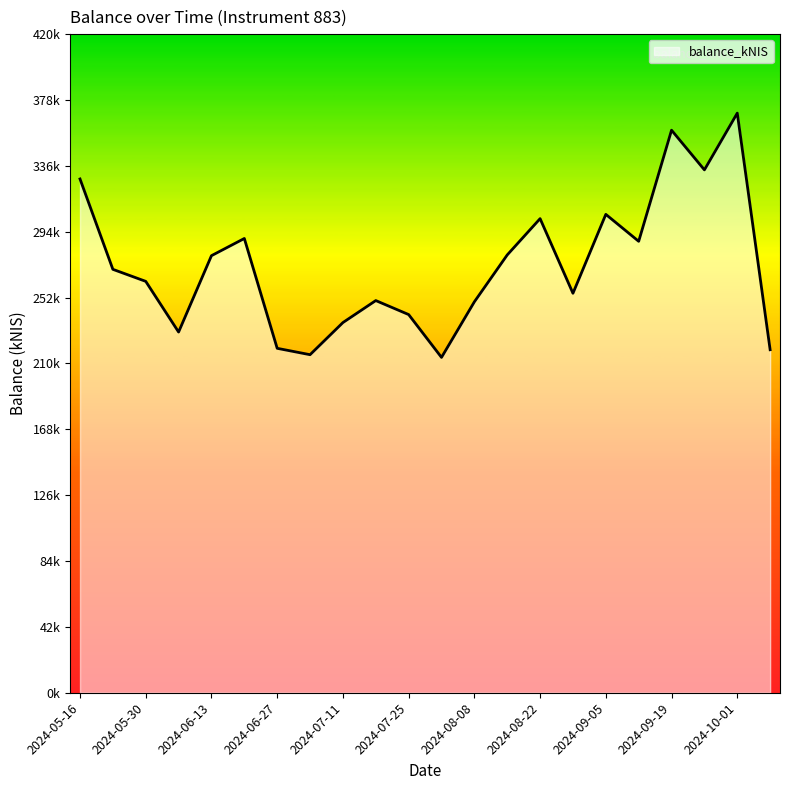

At which category does the chart reach its minimum across all series?

2024-08-01